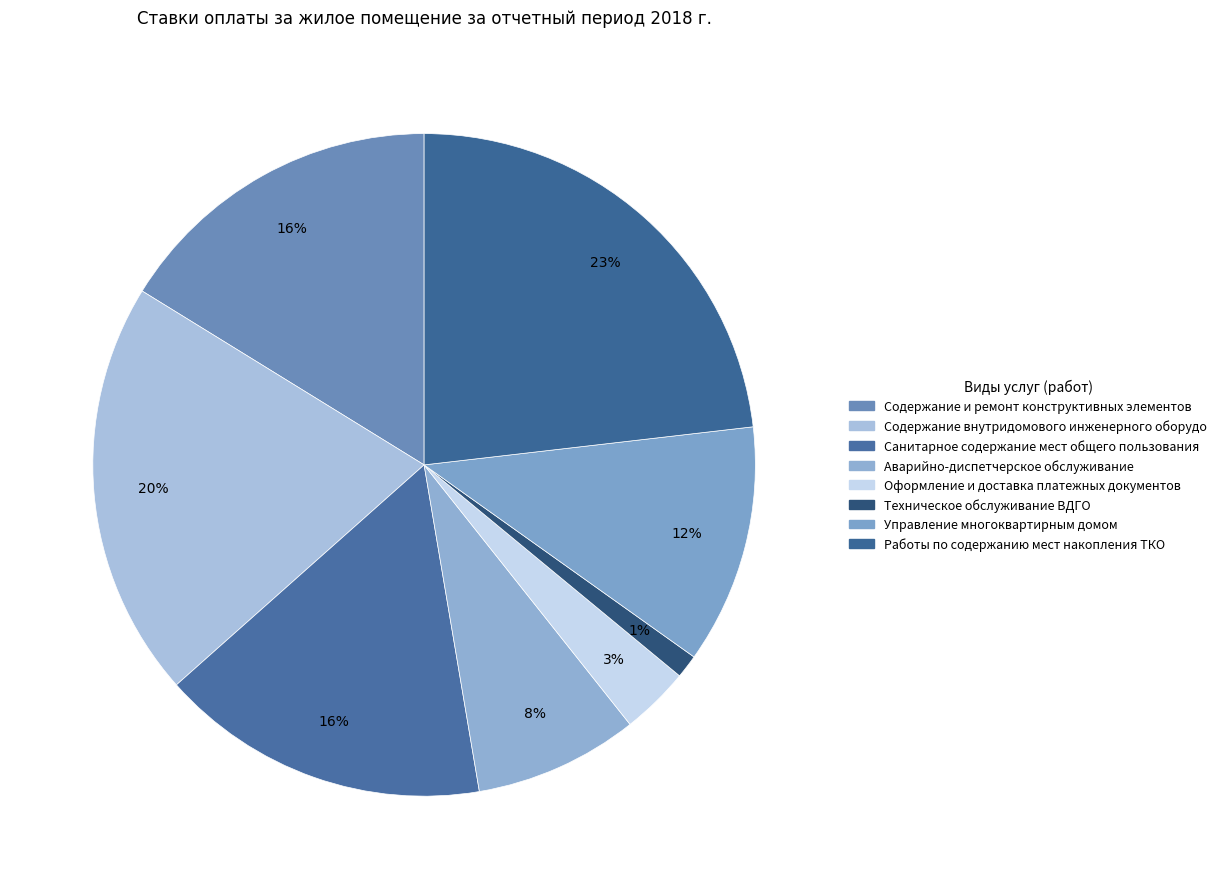

Which category has the smallest portion of the pie?

Техническое обслуживание ВДГО